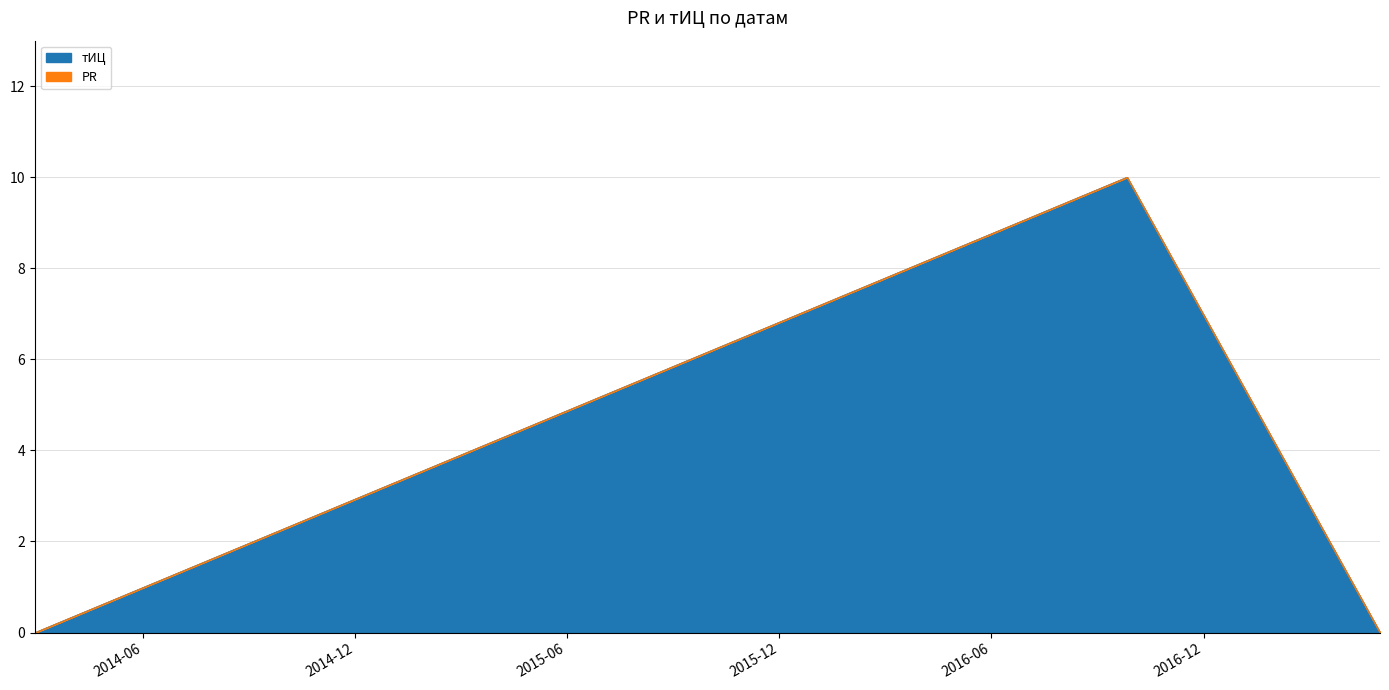

The value at 2017-05-02 is 0. True or false?

True